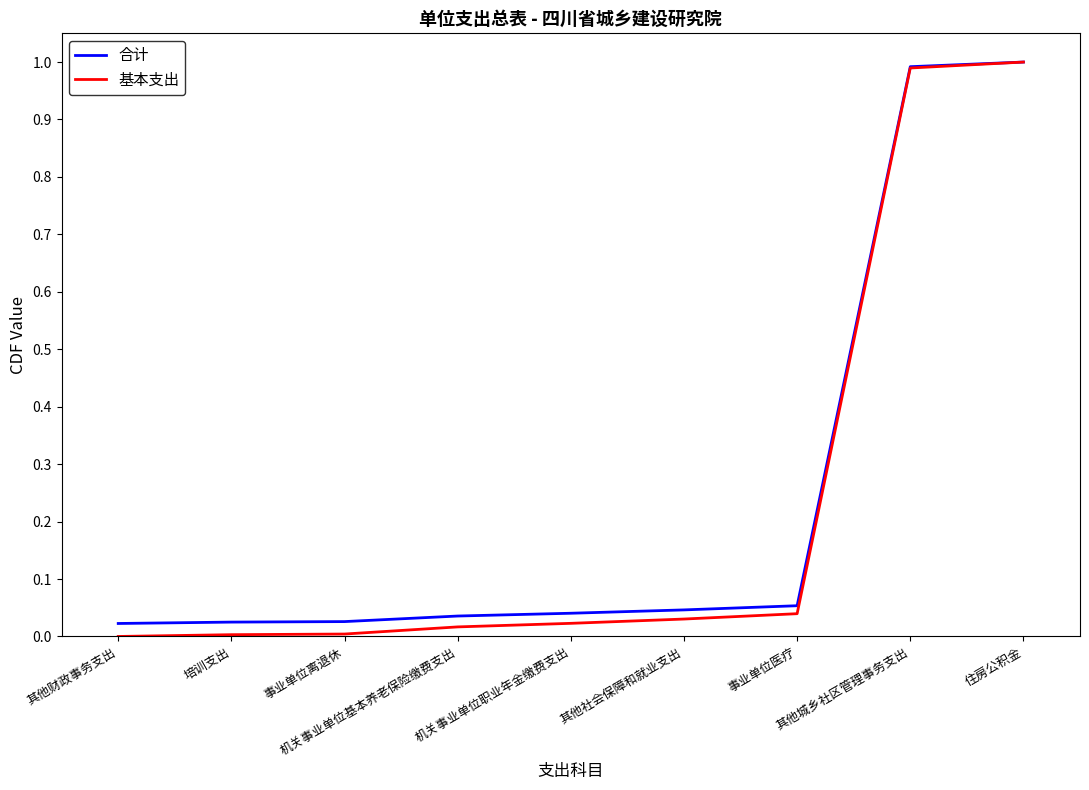

What is the greatest value displayed?

1.0